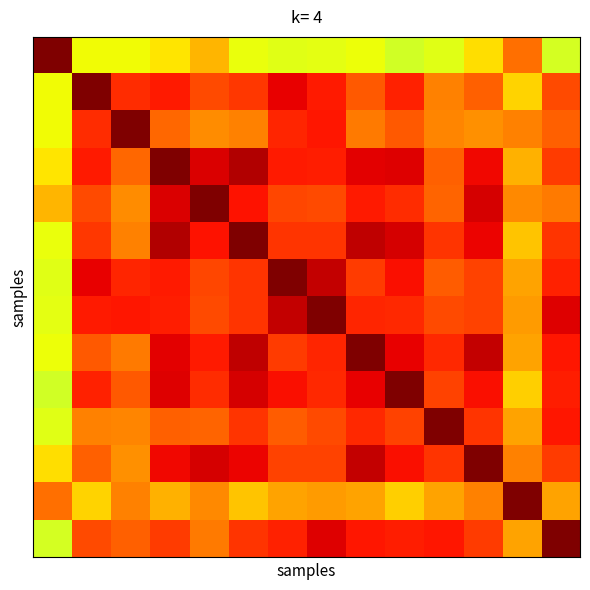

What is the maximum value shown in the chart?

1.0